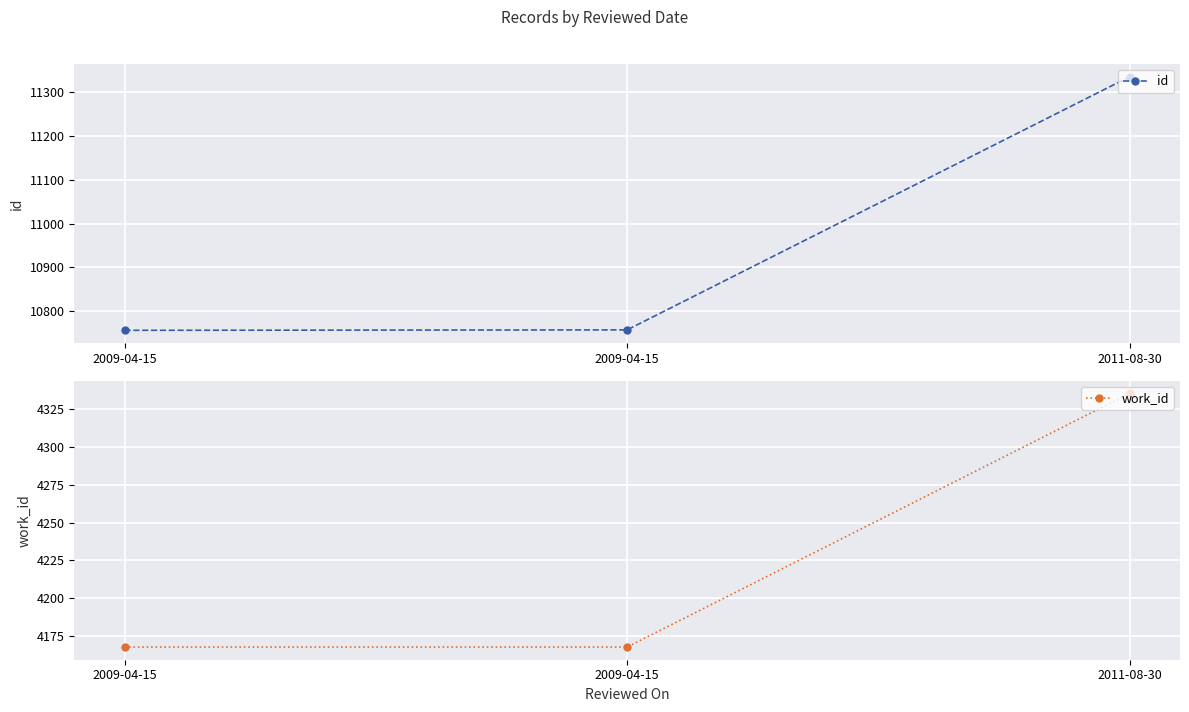

At which label does work_id reach its peak?

2011-08-30